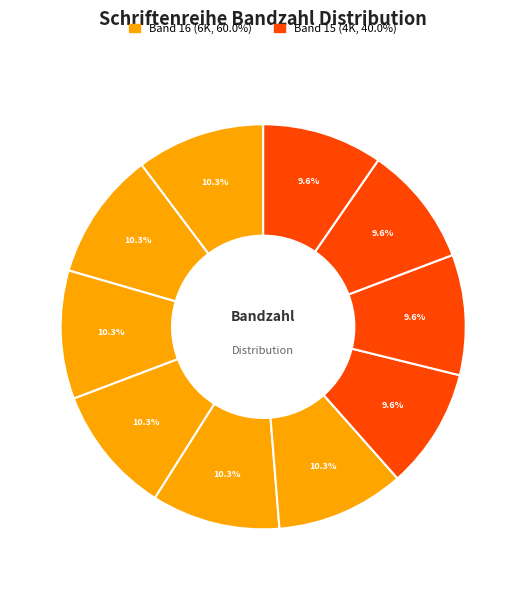

Is there any slice that represents more than half of the pie?

No